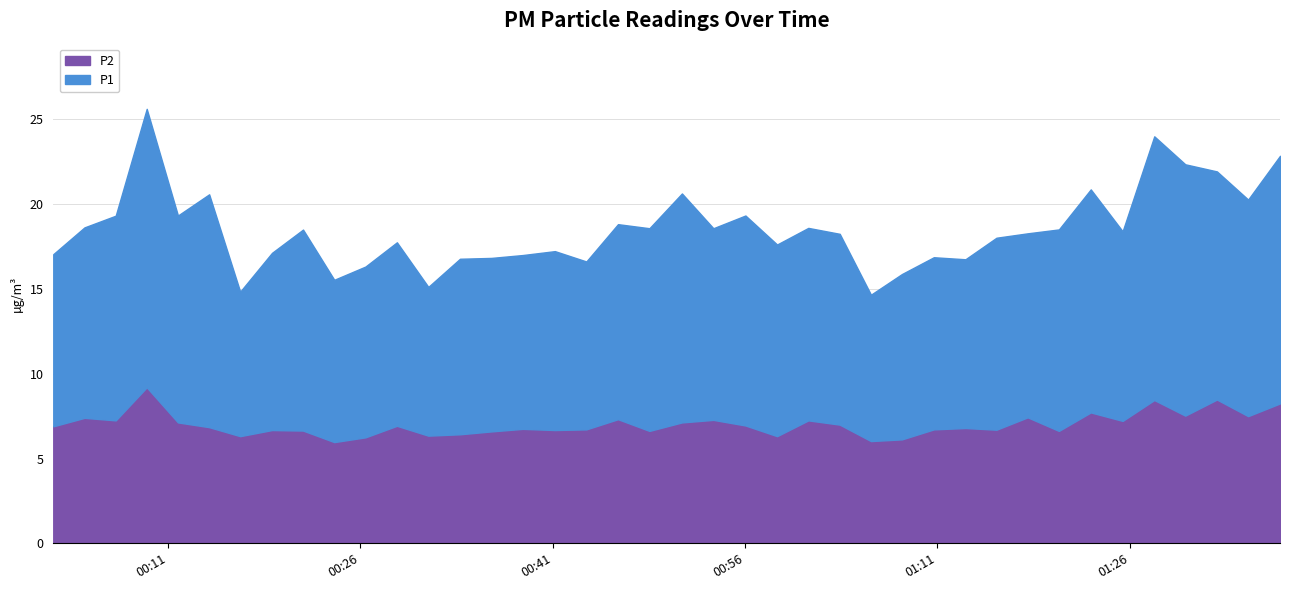

How many values in the P1 series are below 11?

17